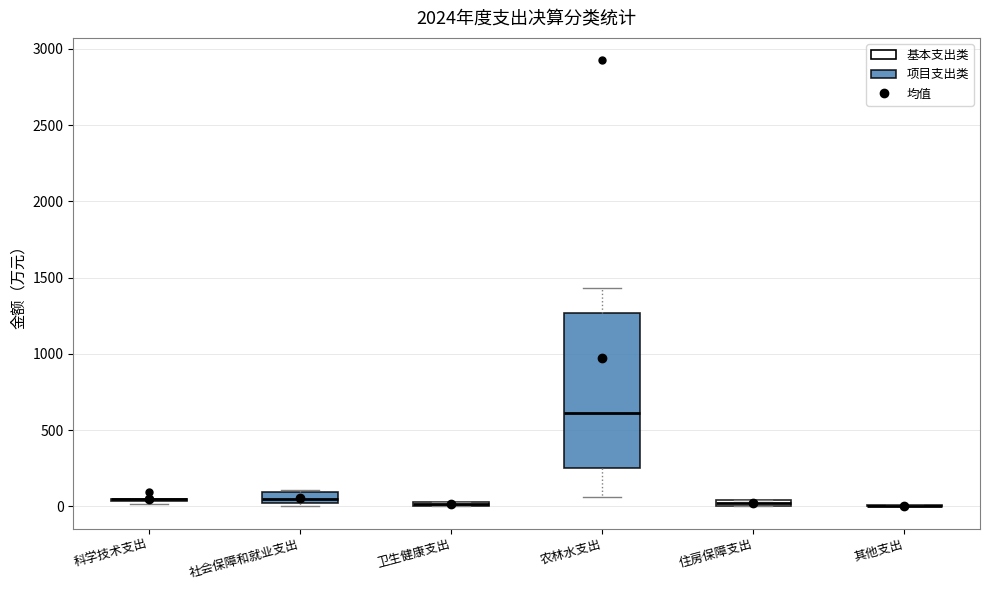

Comparing the boxes themselves (not the whiskers), which one is the tallest?

农林水支出